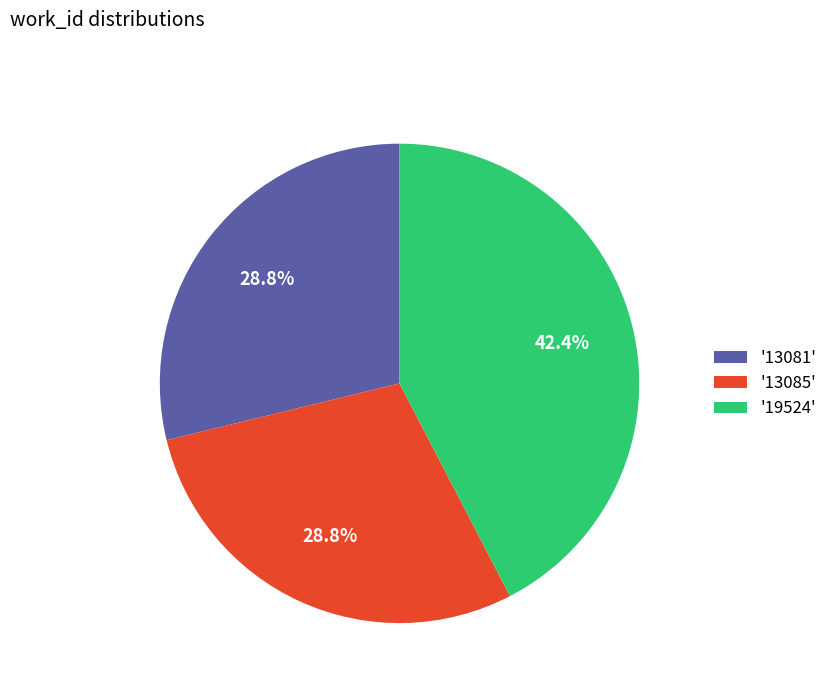

What portion of the pie excludes '19524'?

57.6%